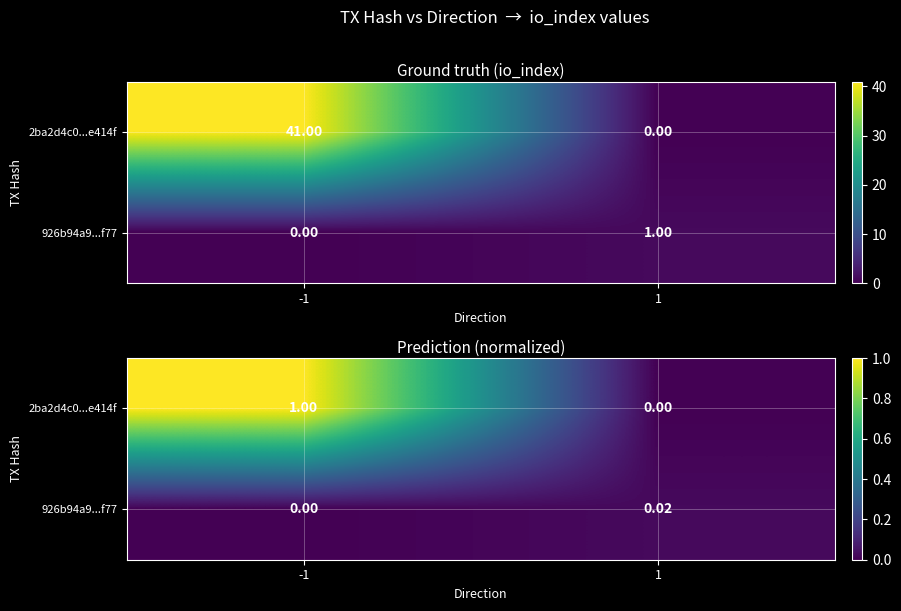

Which series has the largest total across all categories?

2ba2d4c0...e414f